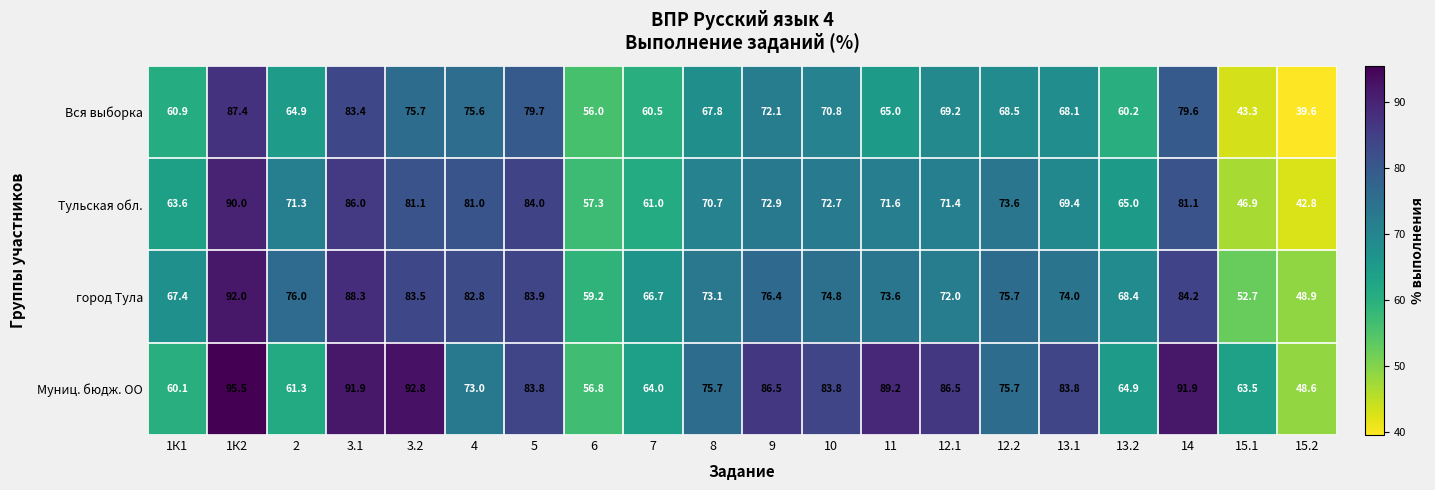

What is the difference between the maximum and second lowest values in the Тульская обл. series?

43.1